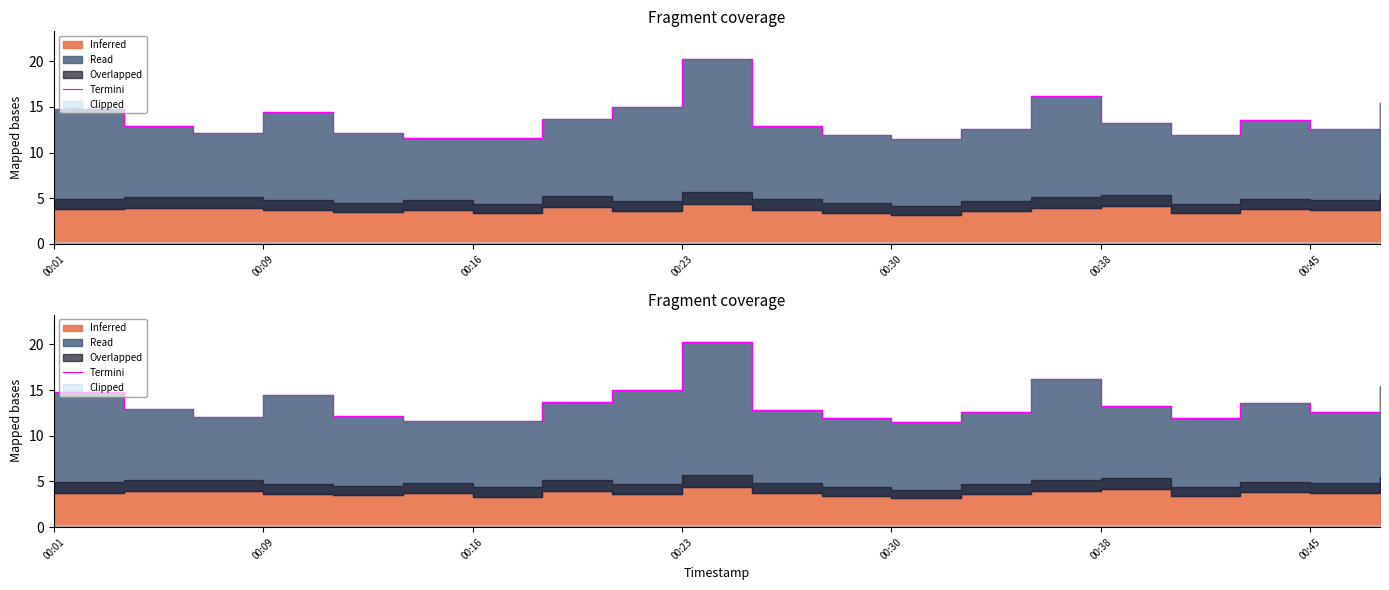

At which category does the data reach its first local valley?

00:16